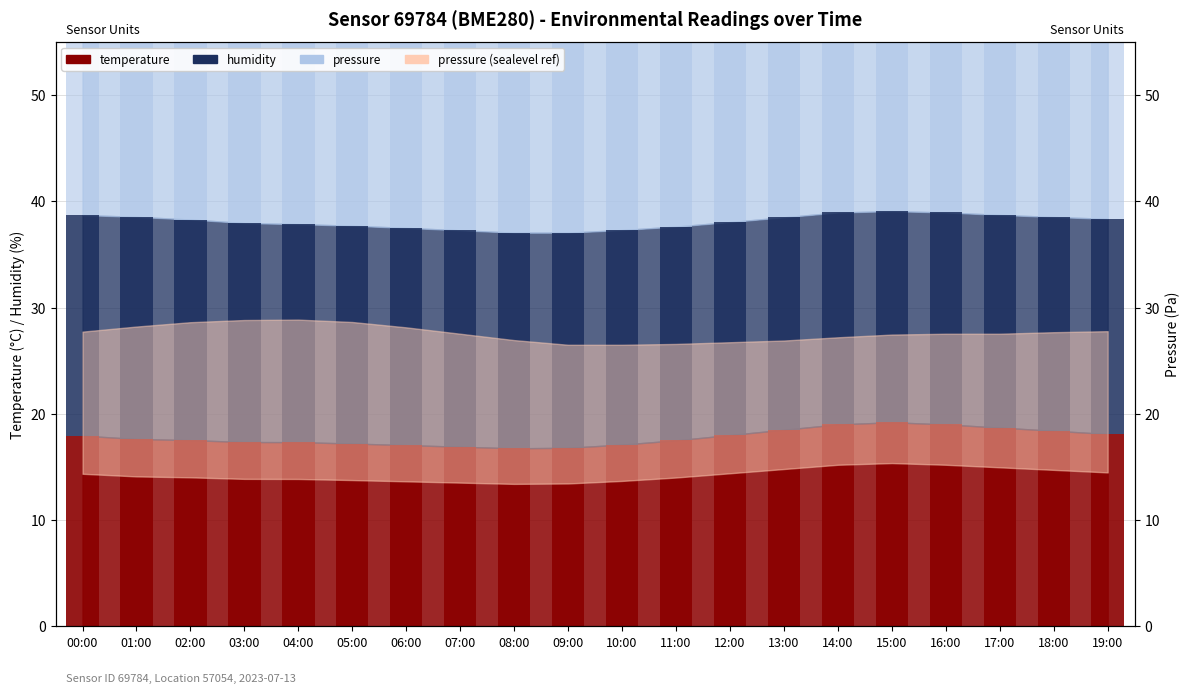

What is the smallest value displayed?

16.8